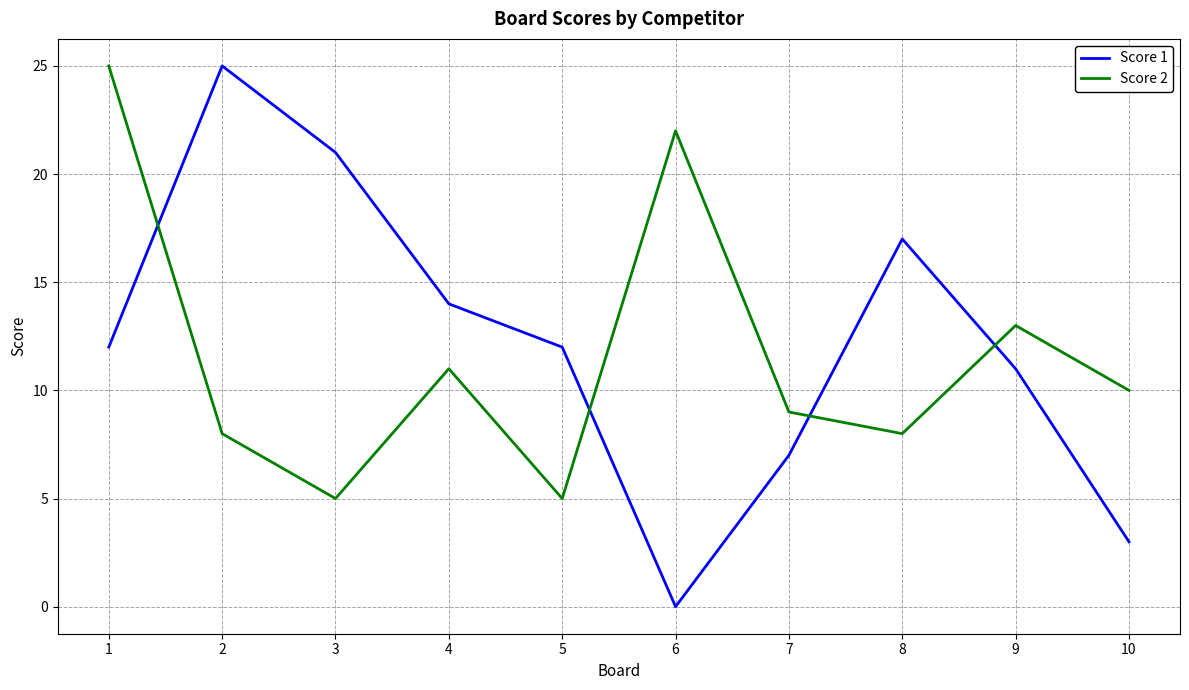

What is the total value across all series at 1?

37